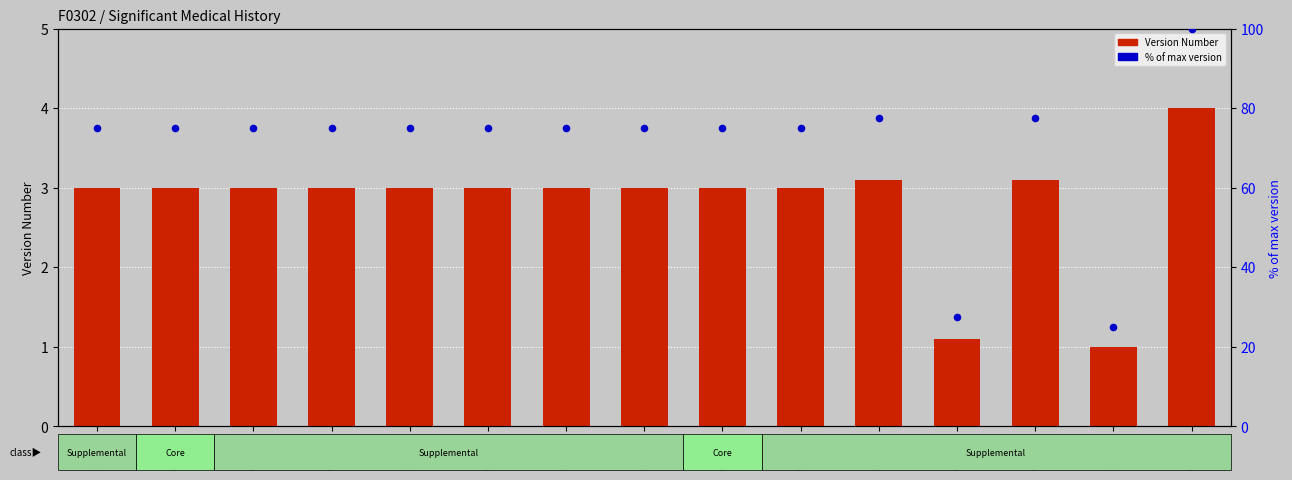

Which series has the largest Y range (max minus min)?

% of max version